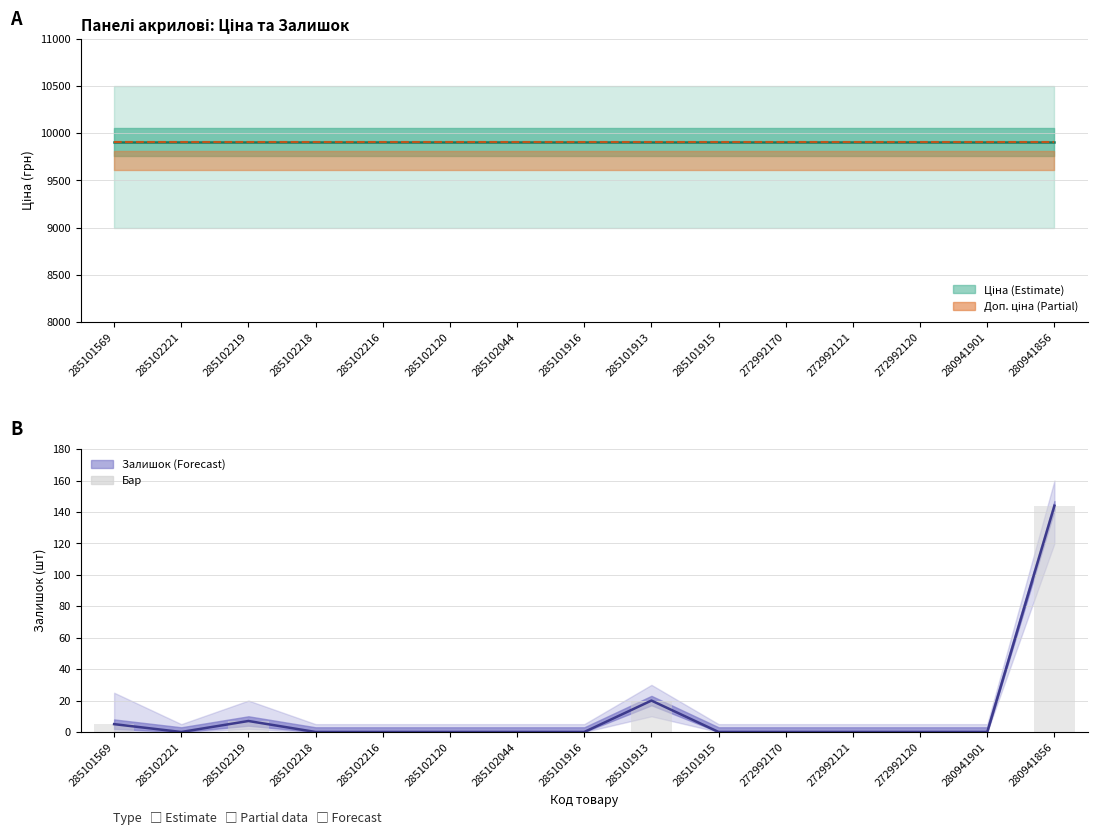

Reading left to right, transcribe all the data shown in this chart.

Ціна (центр): 9908.5	9908.5	9908.5	9908.5	9908.5	9908.5	9908.5	9908.5	9908.5	9908.5	9908.5	9908.5	9908.5	9908.5	9908.5
Доп. ціна (центр): 9908.5	9908.5	9908.5	9908.5	9908.5	9908.5	9908.5	9908.5	9908.5	9908.5	9908.5	9908.5	9908.5	9908.5	9908.5
Залишок (центр): 5.0	0.0	7.0	0.0	0.0	0.0	0.0	0.0	20.0	0.0	0.0	0.0	0.0	0.0	144.0
Залишок (бар): 5.0	0.0	7.0	0.0	0.0	0.0	0.0	0.0	20.0	0.0	0.0	0.0	0.0	0.0	144.0